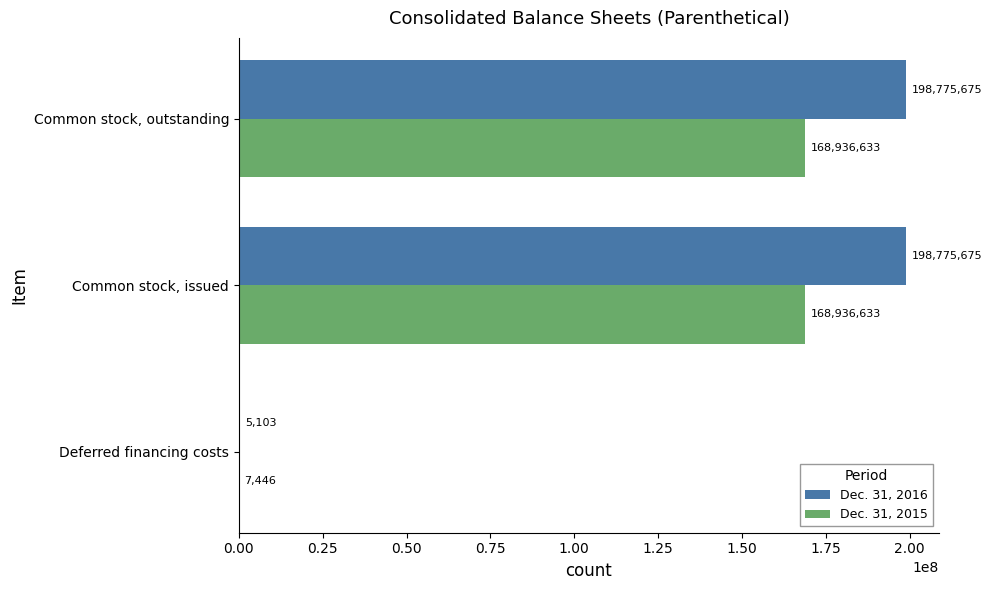

Is the value of Dec. 31, 2016 at Common stock, issued greater than the value of Dec. 31, 2015 at Common stock, outstanding?

Yes